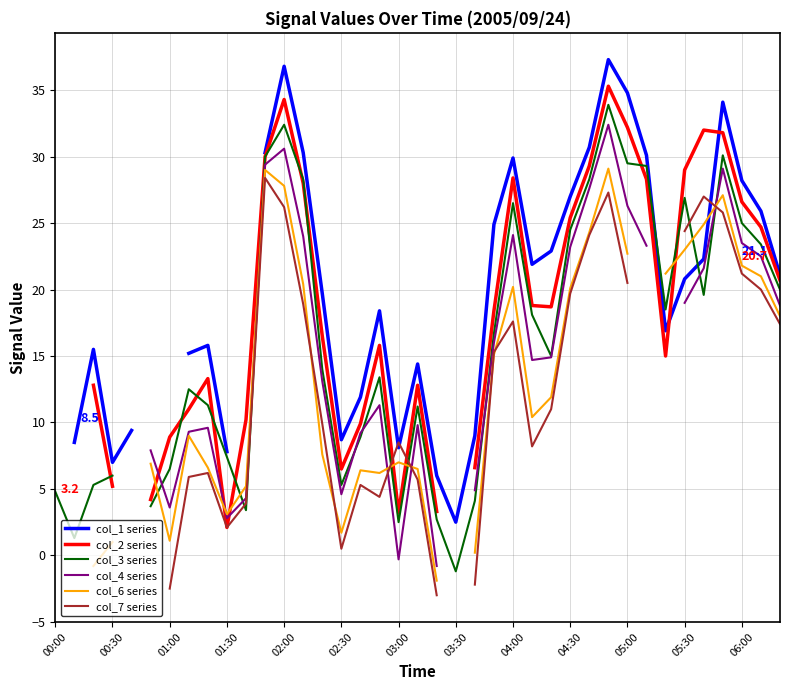

What value does the col_6 series series have at 16?

6.4